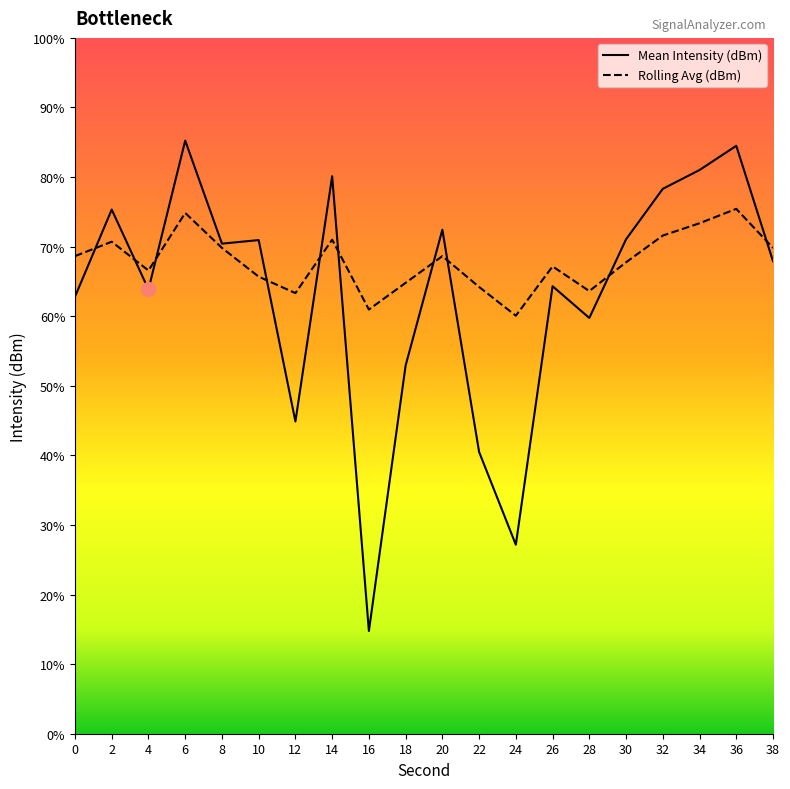

How many values in the Mean Intensity (dBm) series exceed -119?

6